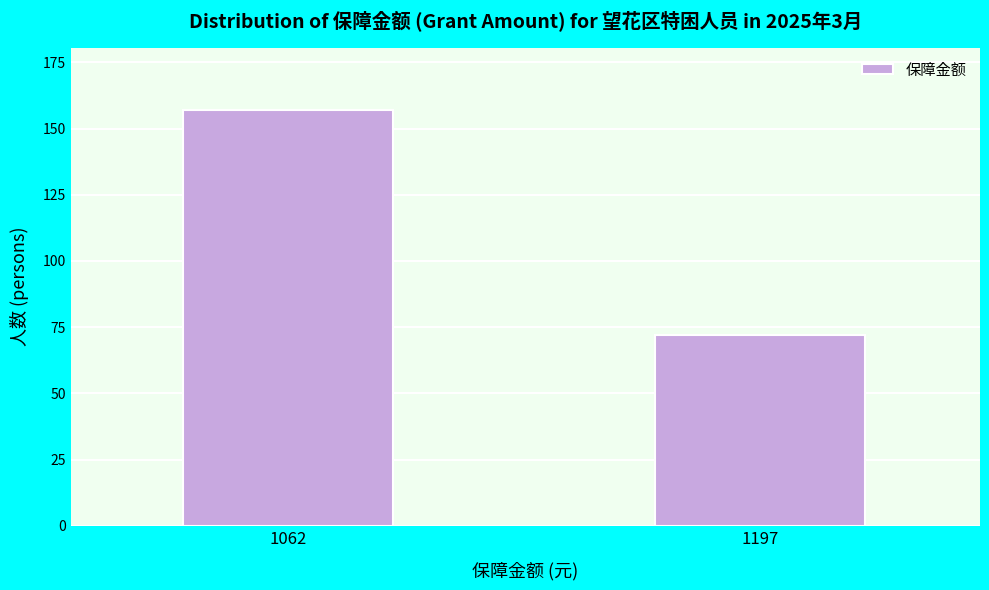

Reading left to right, list all the values displayed in this chart.

1062=157	1197=72